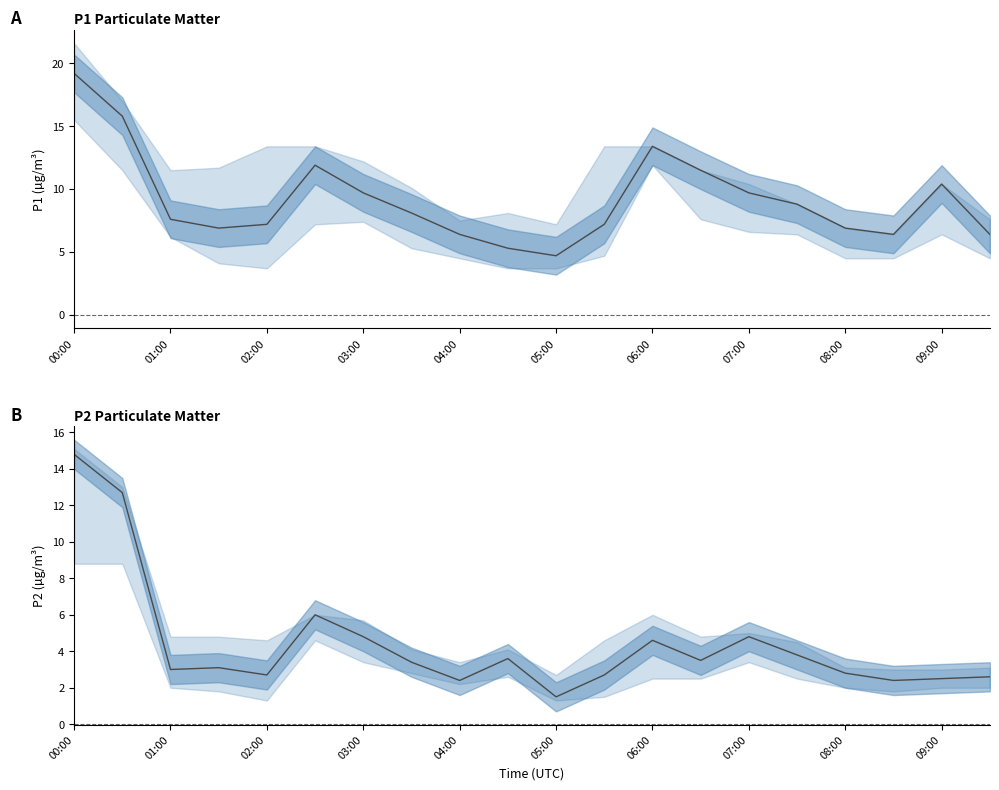

Does the chart have visible grid lines?

No